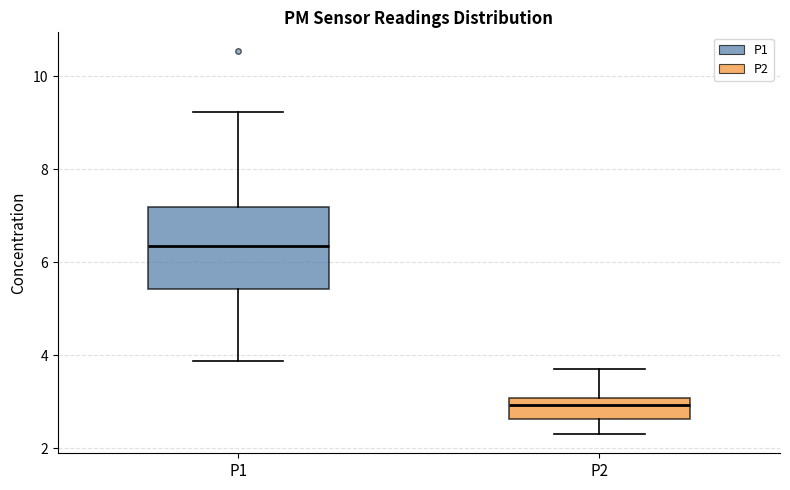

Which box has the lowest median line?

P2